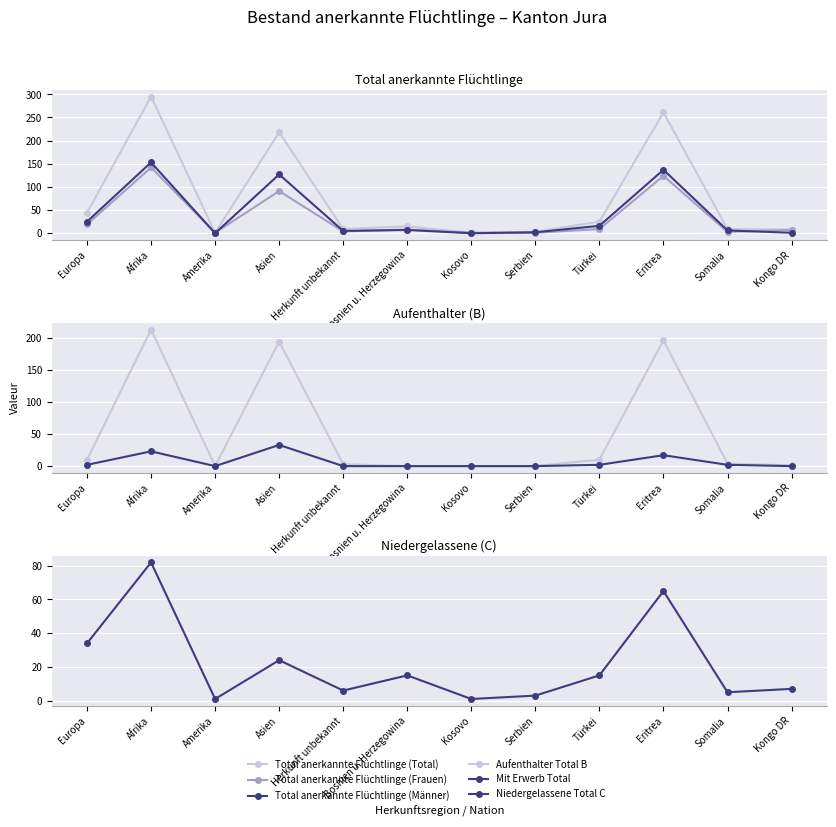

What is the difference between the maximum and second lowest values in the Niedergelassene Total C series?

81